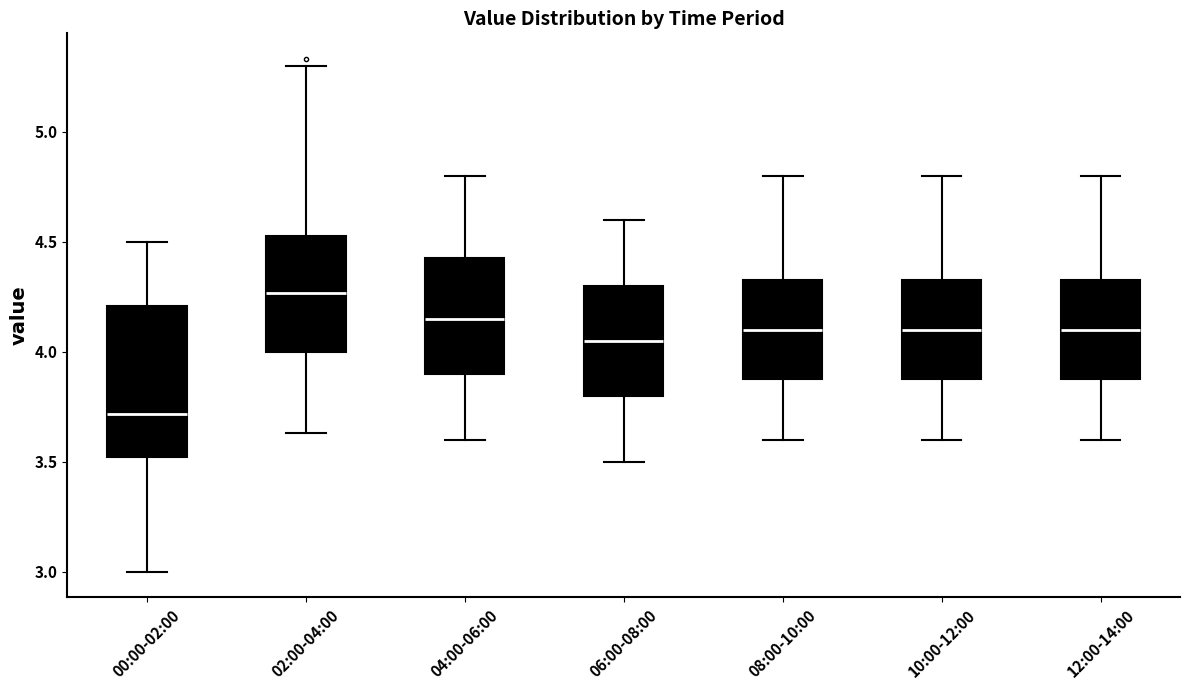

Reading left to right, read every box against the y-axis: the position of its median line, the range the box covers, and the ends of its whiskers. The values are not printed on the chart, so give them approximately, as read against the axis.

00:00-02:00: median 3.70, box 3.50 to 4.20, whiskers 3.00 to 4.50
02:00-04:00: median 4.25, box 4.00 to 4.55, whiskers 3.65 to 5.30
04:00-06:00: median 4.15, box 3.90 to 4.45, whiskers 3.60 to 4.80
06:00-08:00: median 4.05, box 3.80 to 4.30, whiskers 3.50 to 4.60
08:00-10:00: median 4.10, box 3.90 to 4.35, whiskers 3.60 to 4.80
10:00-12:00: median 4.10, box 3.90 to 4.35, whiskers 3.60 to 4.80
12:00-14:00: median 4.10, box 3.90 to 4.35, whiskers 3.60 to 4.80